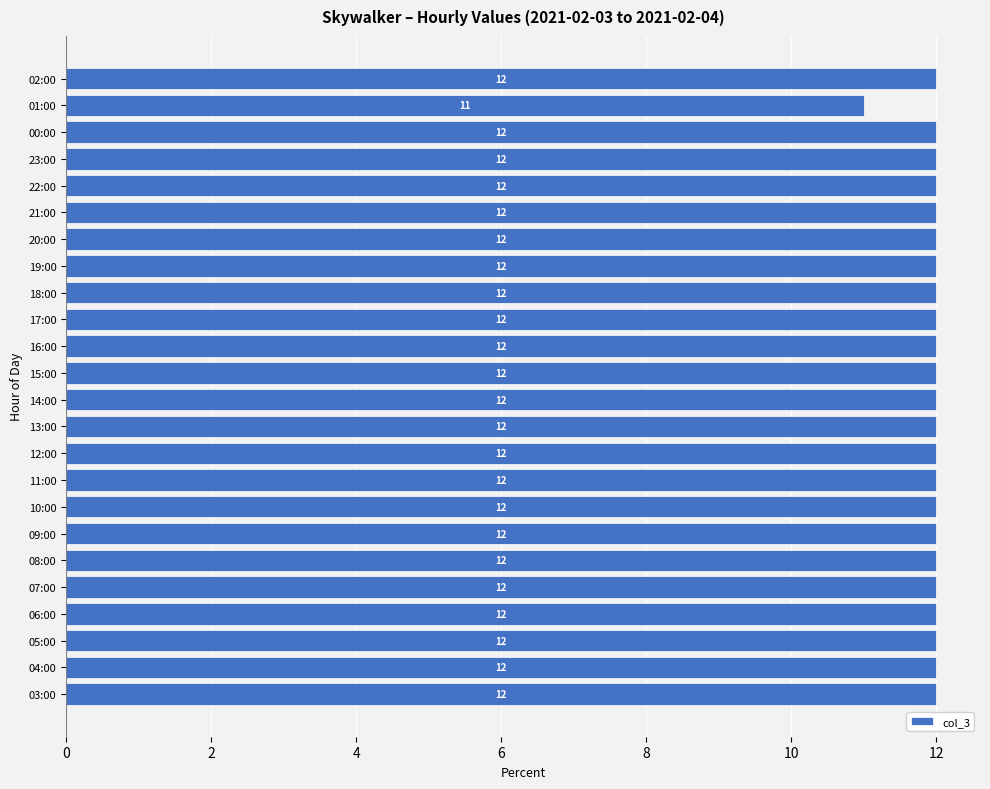

The chart shows a value of 4 at 01:00. True or false?

False